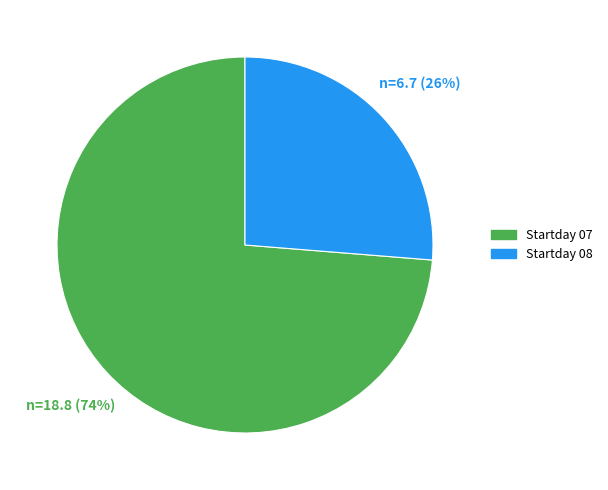

How many slices are in this pie chart?

2